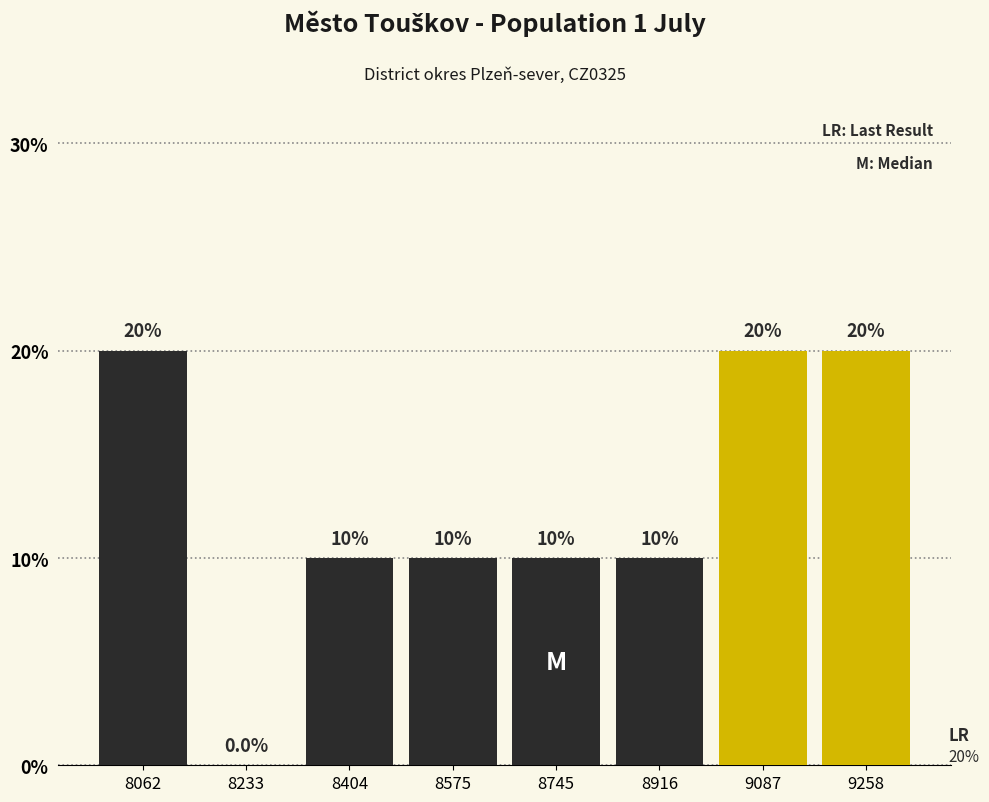

What is the height of the bar covering 7980 to 8140 on the x-axis? The bar edges are not printed on the chart, so give them approximately, as read against the axis.

20.0